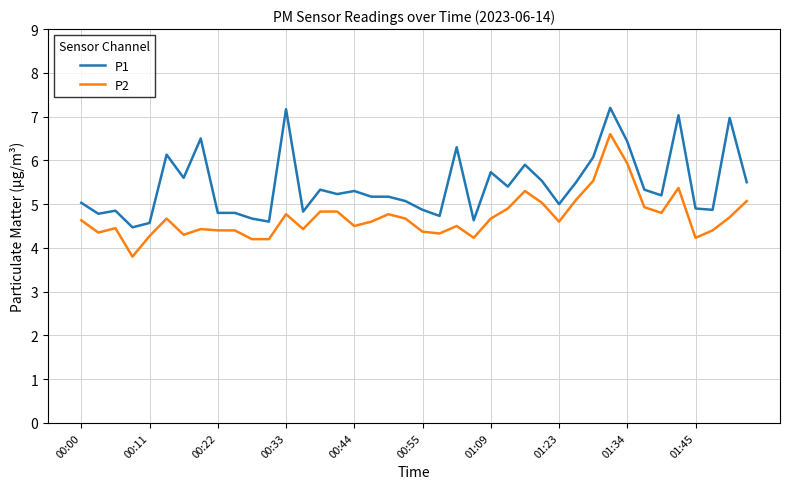

What is the minimum value for P1?

4.5